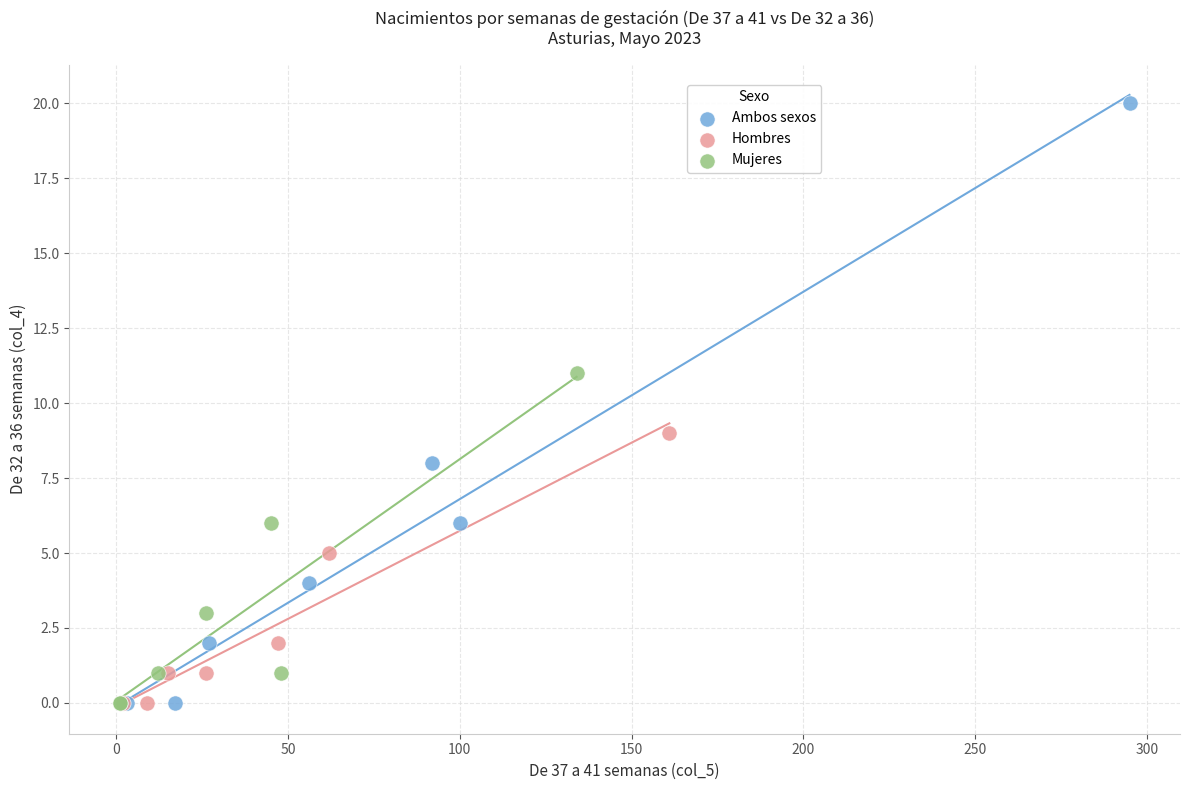

Which series contains the highest Y value?

Ambos sexos